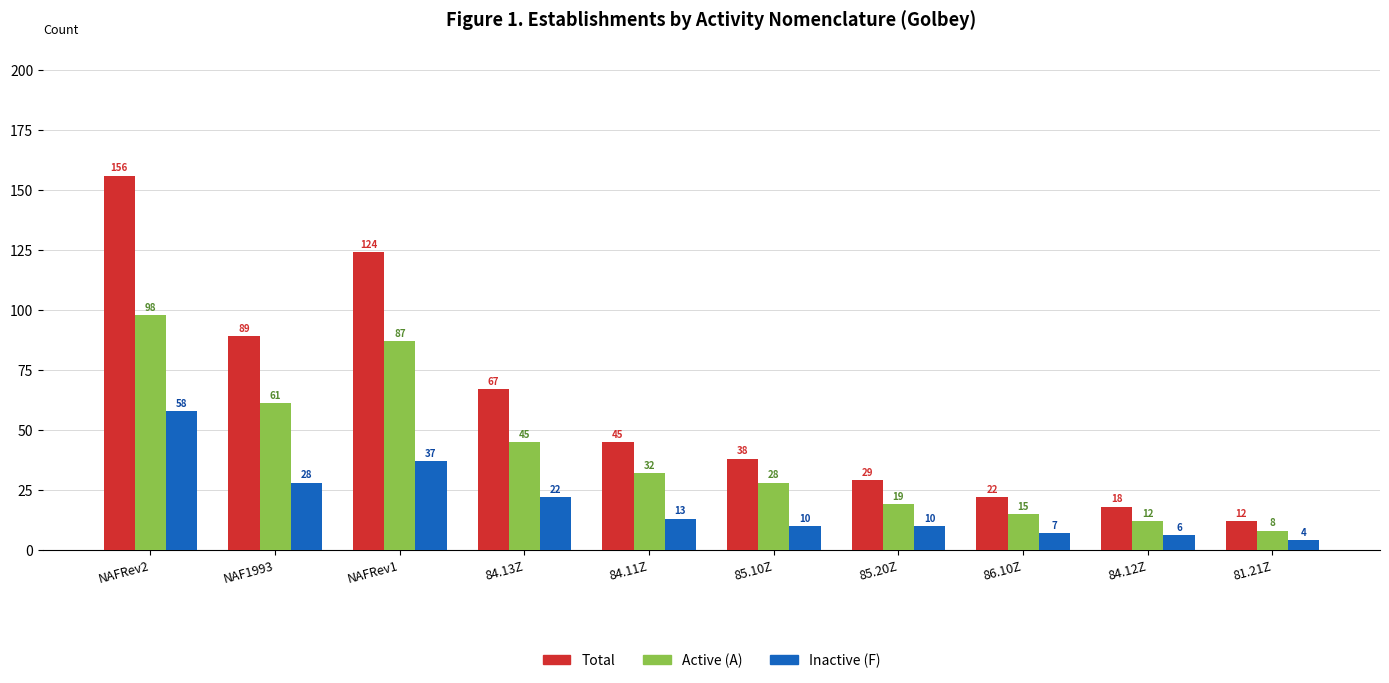

Rank the series by their average value, from lowest to highest.

Inactive (F), Active (A), Total